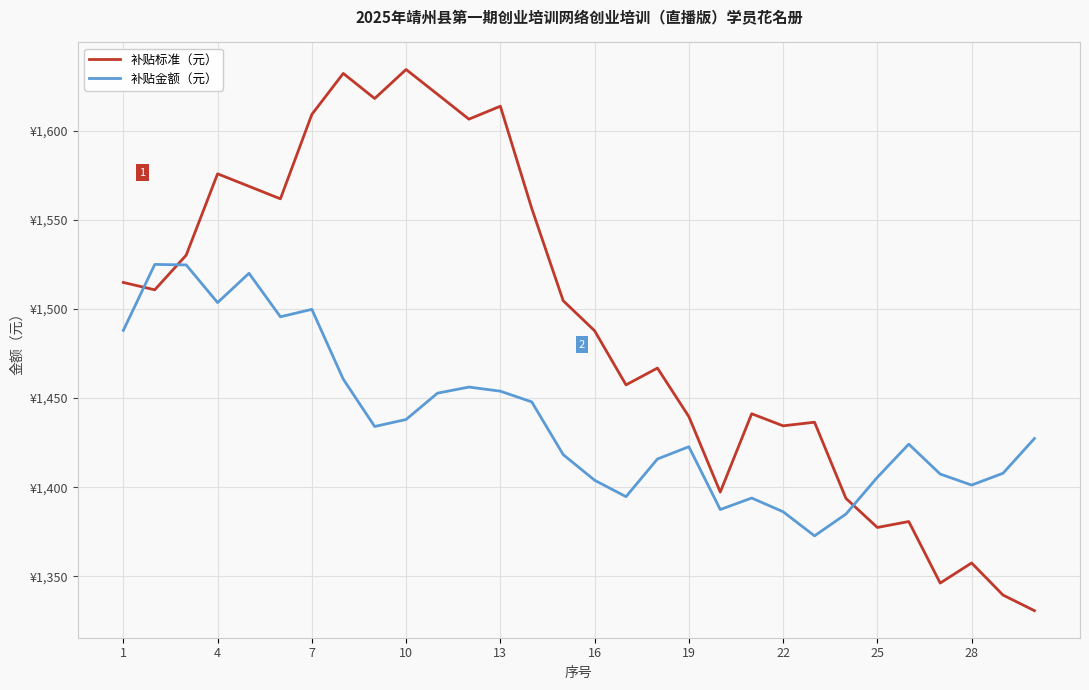

True or false: 补贴金额（元） and 补贴标准（元） intersect in this chart.

True